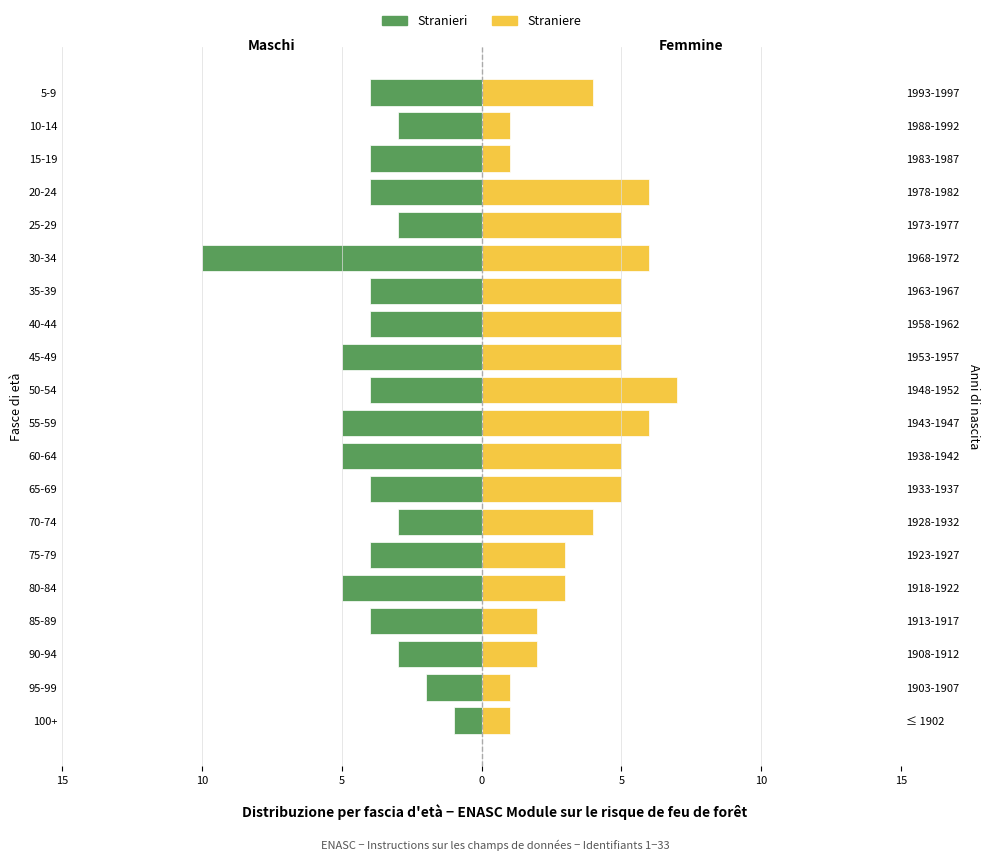

What is the average value of the Stranieri series?

-4